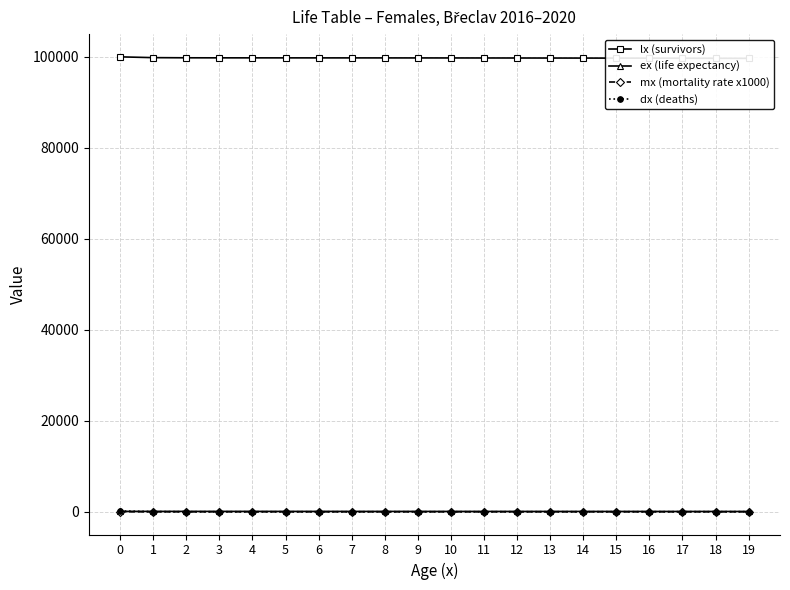

What is the difference between the maximum and second lowest values in the ex (life expectancy) series?

17.8